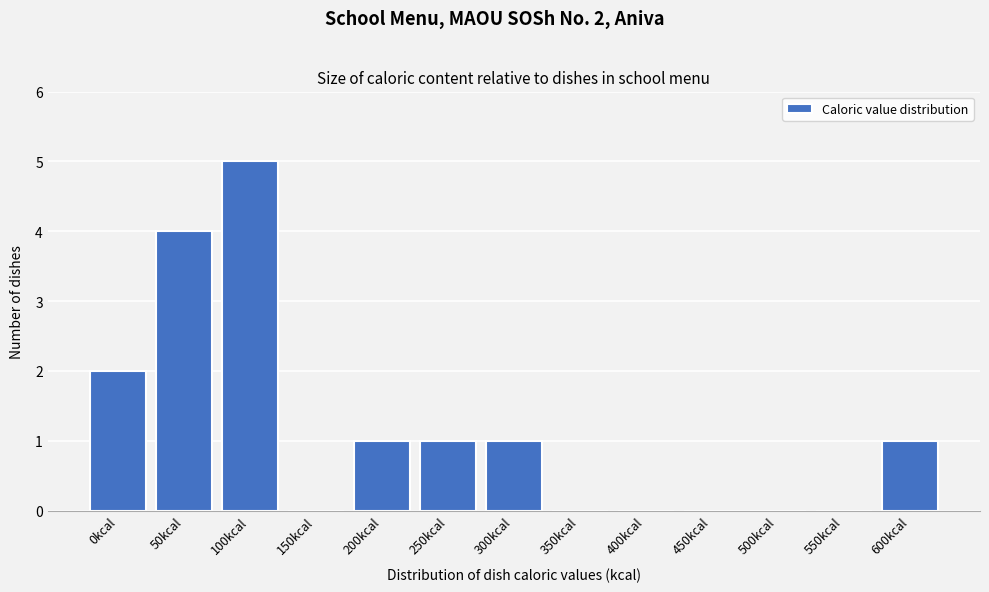

Reading right to left, what are all the values shown in this chart?

600kcal=1	550kcal=0	500kcal=0	450kcal=0	400kcal=0	350kcal=0	300kcal=1	250kcal=1	200kcal=1	150kcal=0	100kcal=5	50kcal=4	0kcal=2